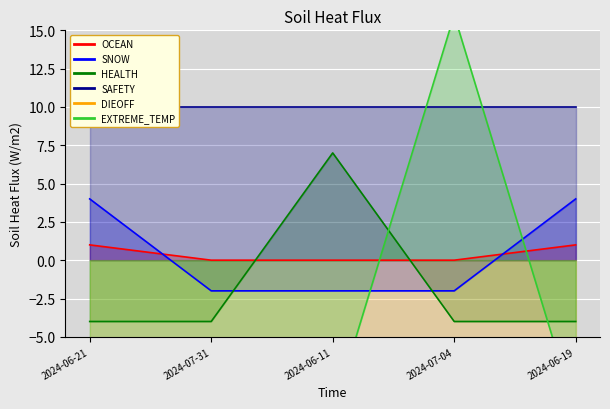

The SNOW series shows -1 at 2024-07-31. True or false?

False